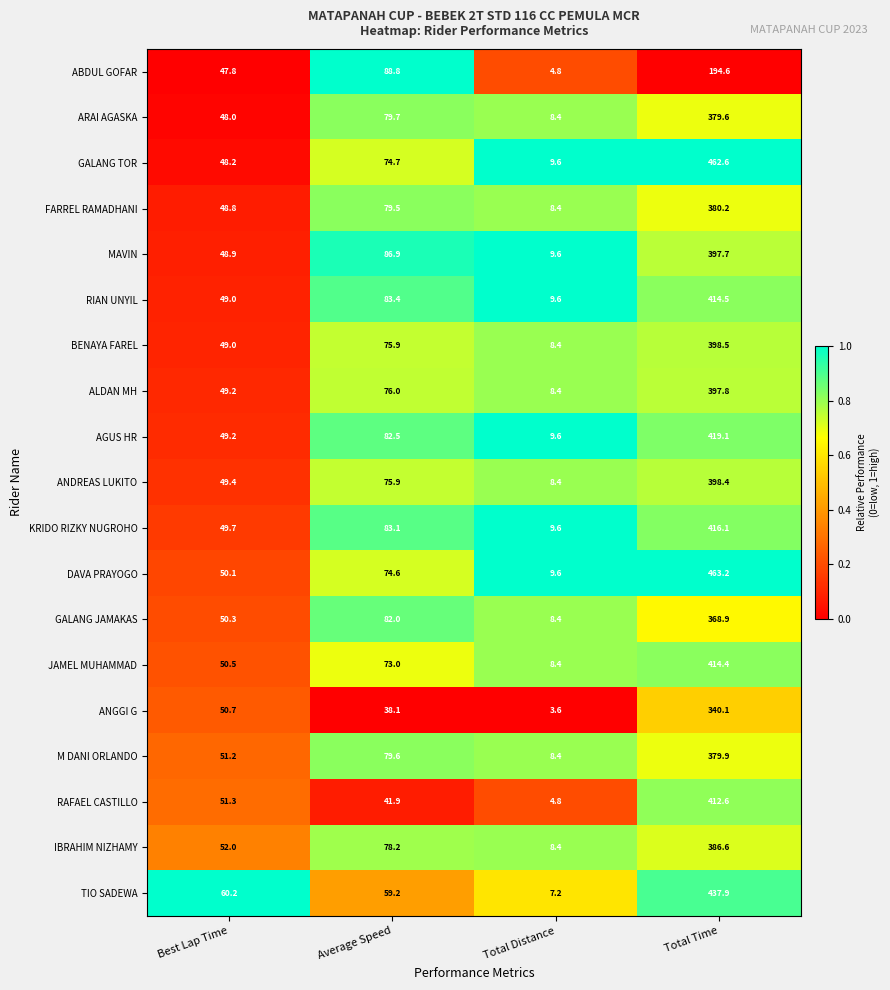

At which category is the sum across all series the highest?

Total Time